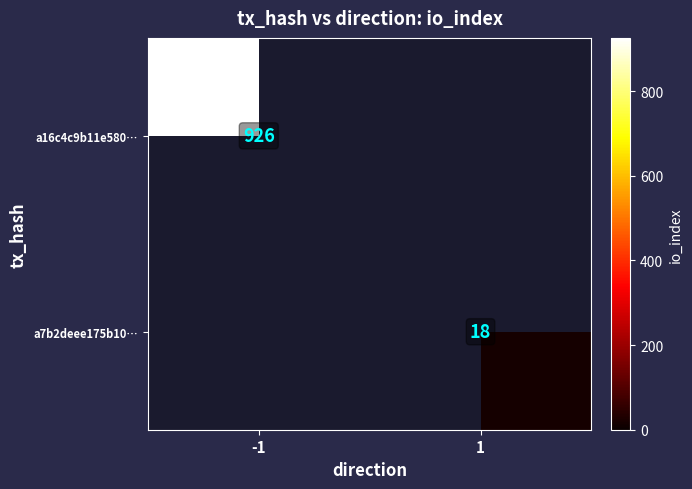

True or false: a16c4c9b11e580… has a value of 351 at -1.

False